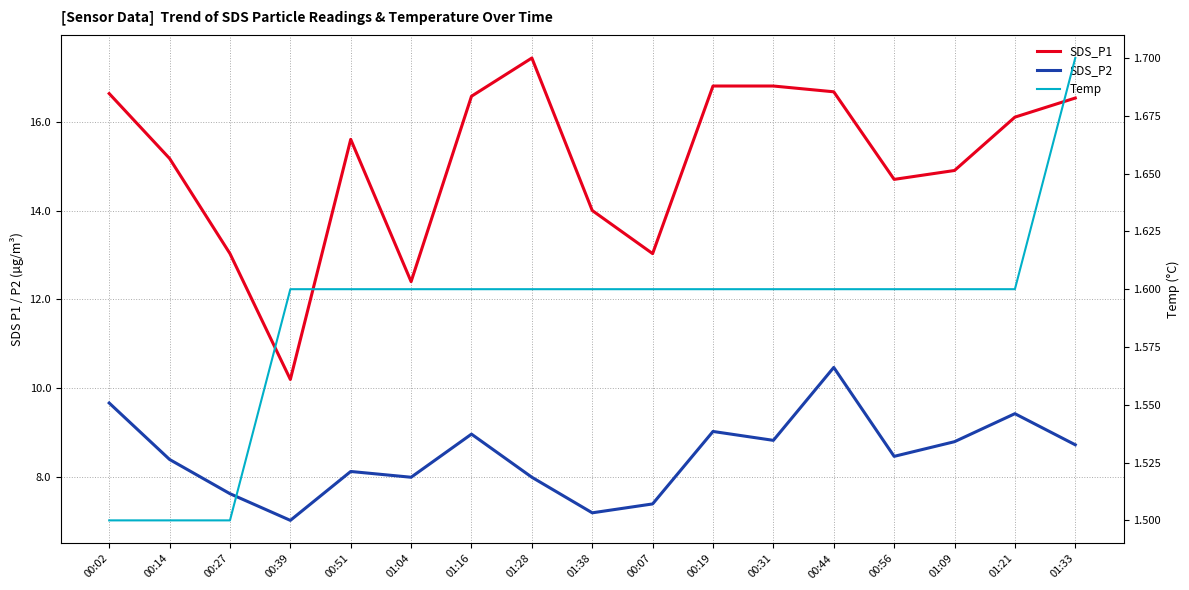

What is the difference between the maximum and second lowest values in the SDS_P2 series?

3.3